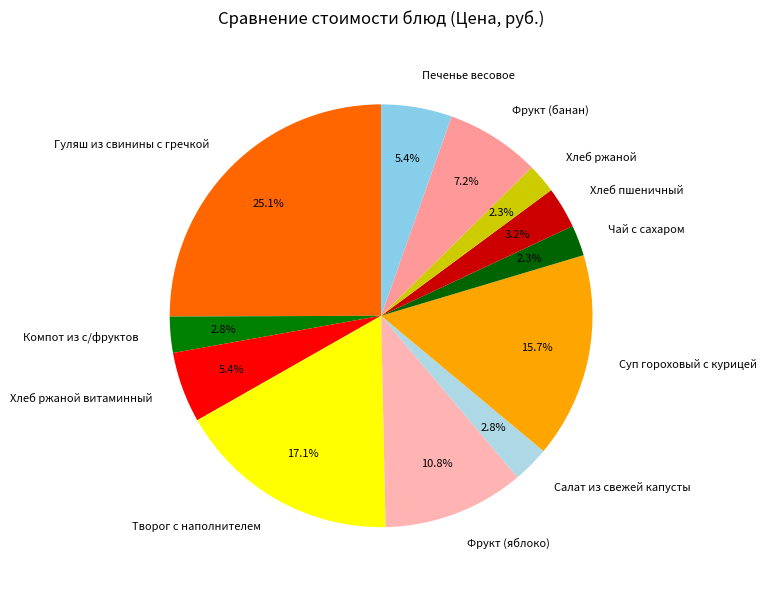

True or false: Творог с наполнителем accounts for 24% of the total.

False